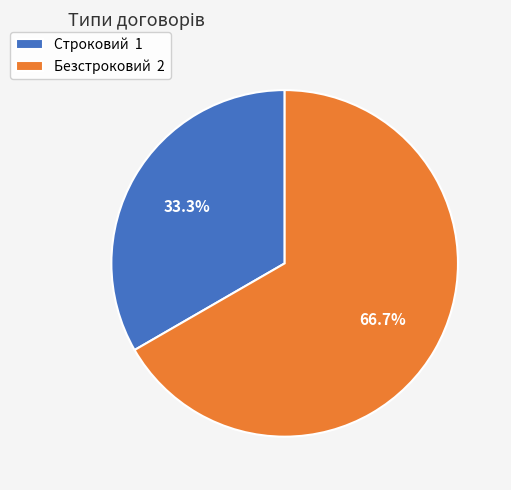

Which has a higher value, Безстроковий or Строковий?

Безстроковий